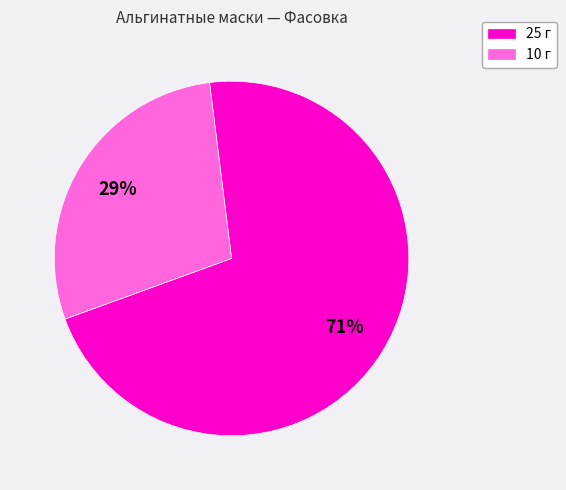

To the nearest percent, what is the average slice percentage?

50%